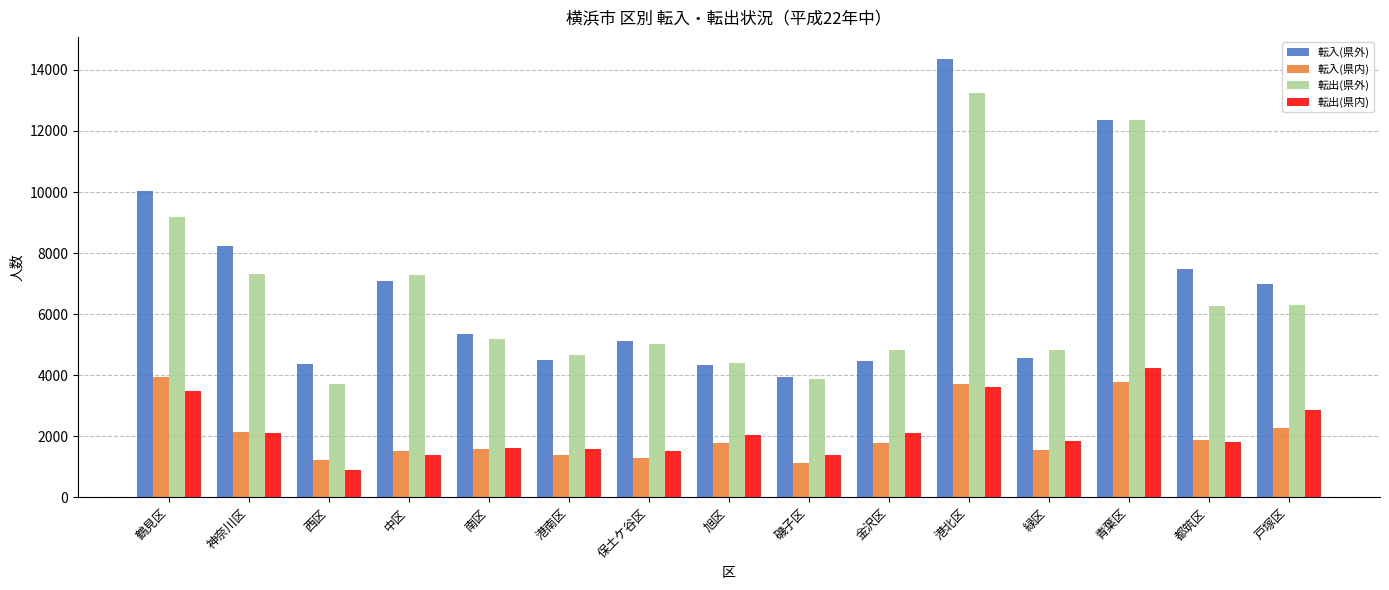

What is the difference between the 転入(県外) values at 西区 and 保土ケ谷区?

777